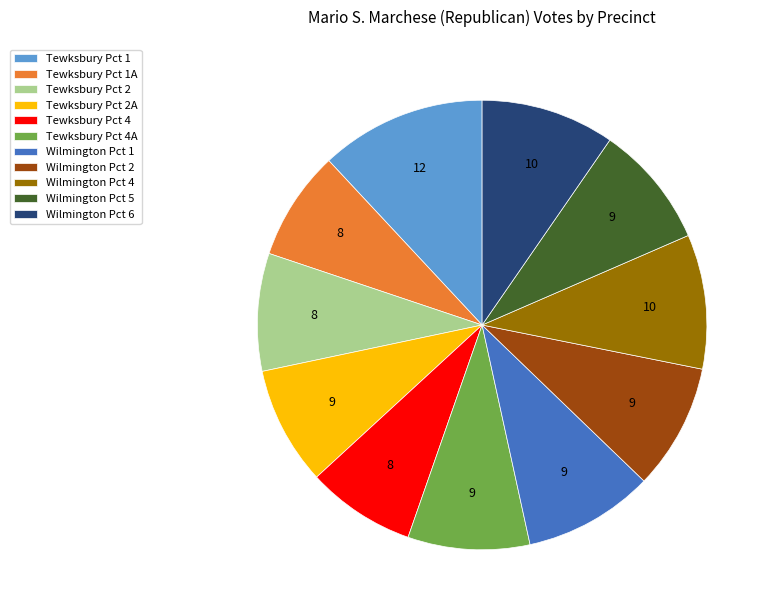

Which category has the biggest portion of the pie?

Tewksbury Pct 1